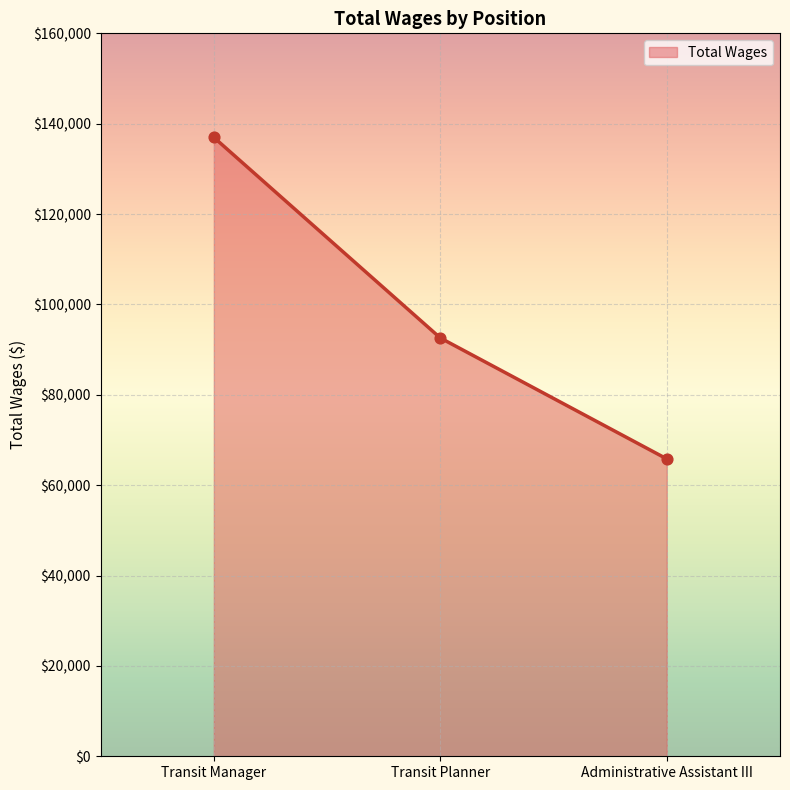

Which has a higher value, Transit Manager or Administrative Assistant III?

Transit Manager